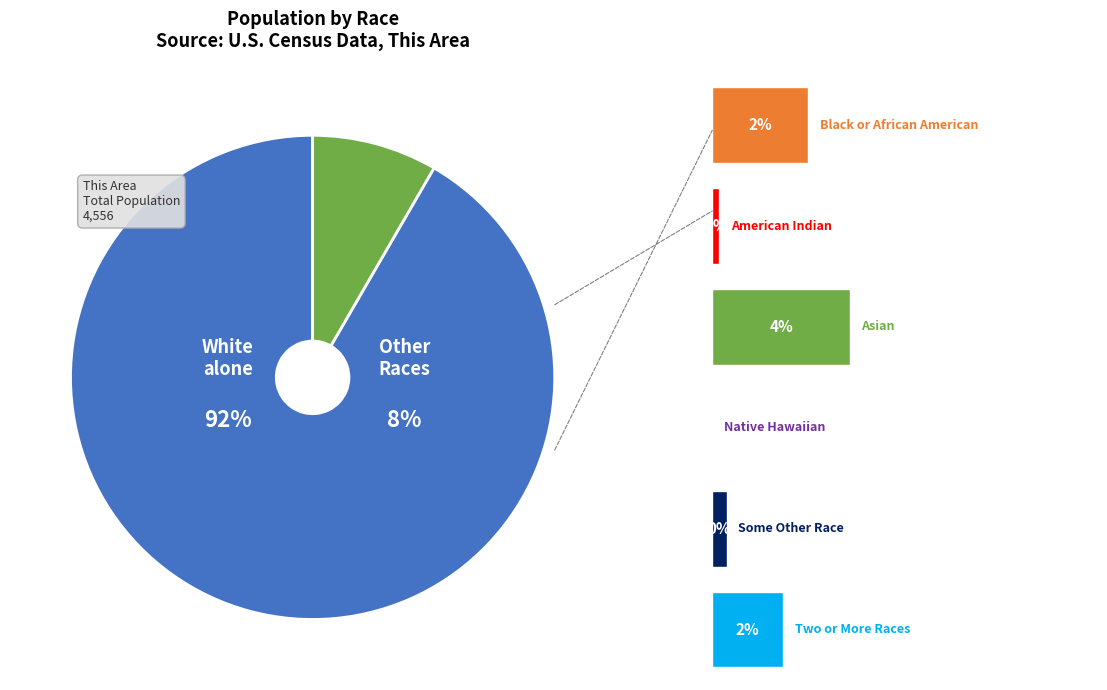

Is there any slice that represents more than half of the pie?

Yes